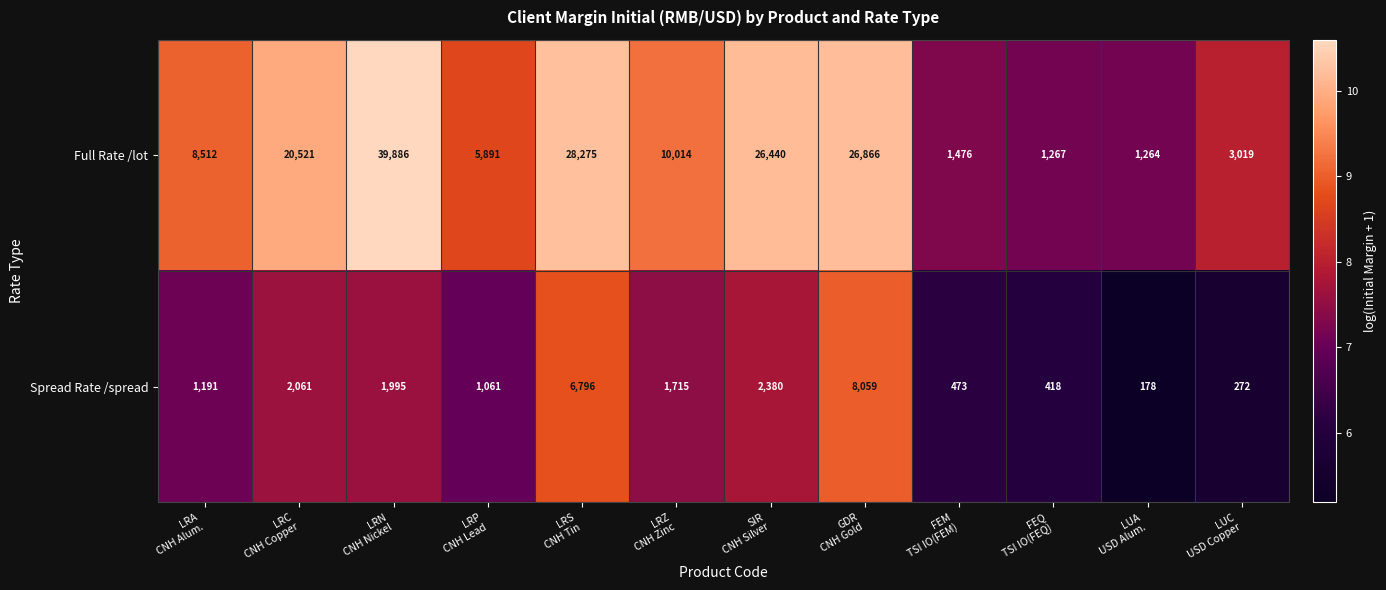

Which series has the widest spread of values?

Full Rate /lot